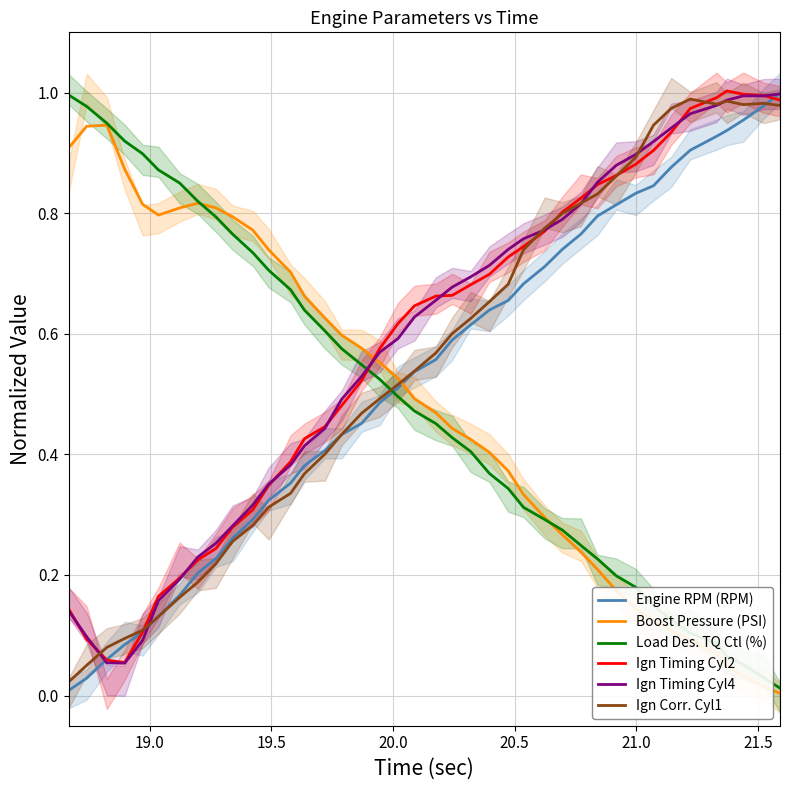

What is the difference between the second highest and second lowest values in the Ign Timing Cyl4 series?

0.9